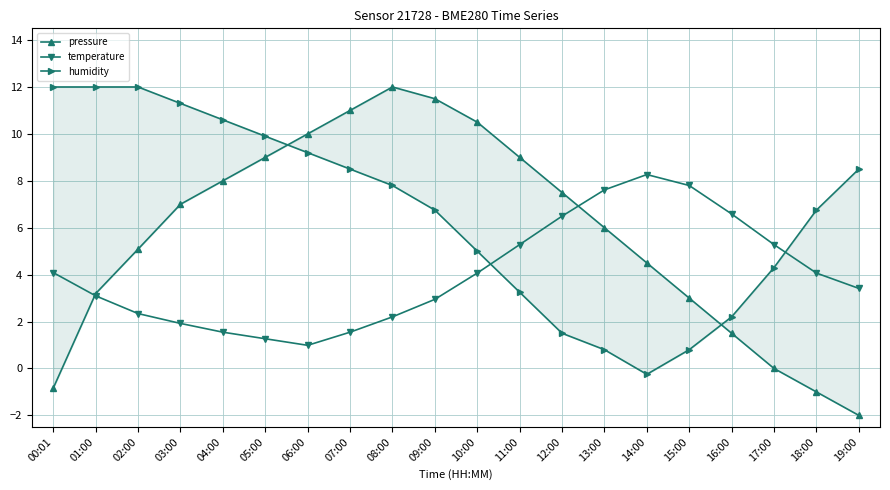

What is the approximate value of temperature at 13:00?

7.6